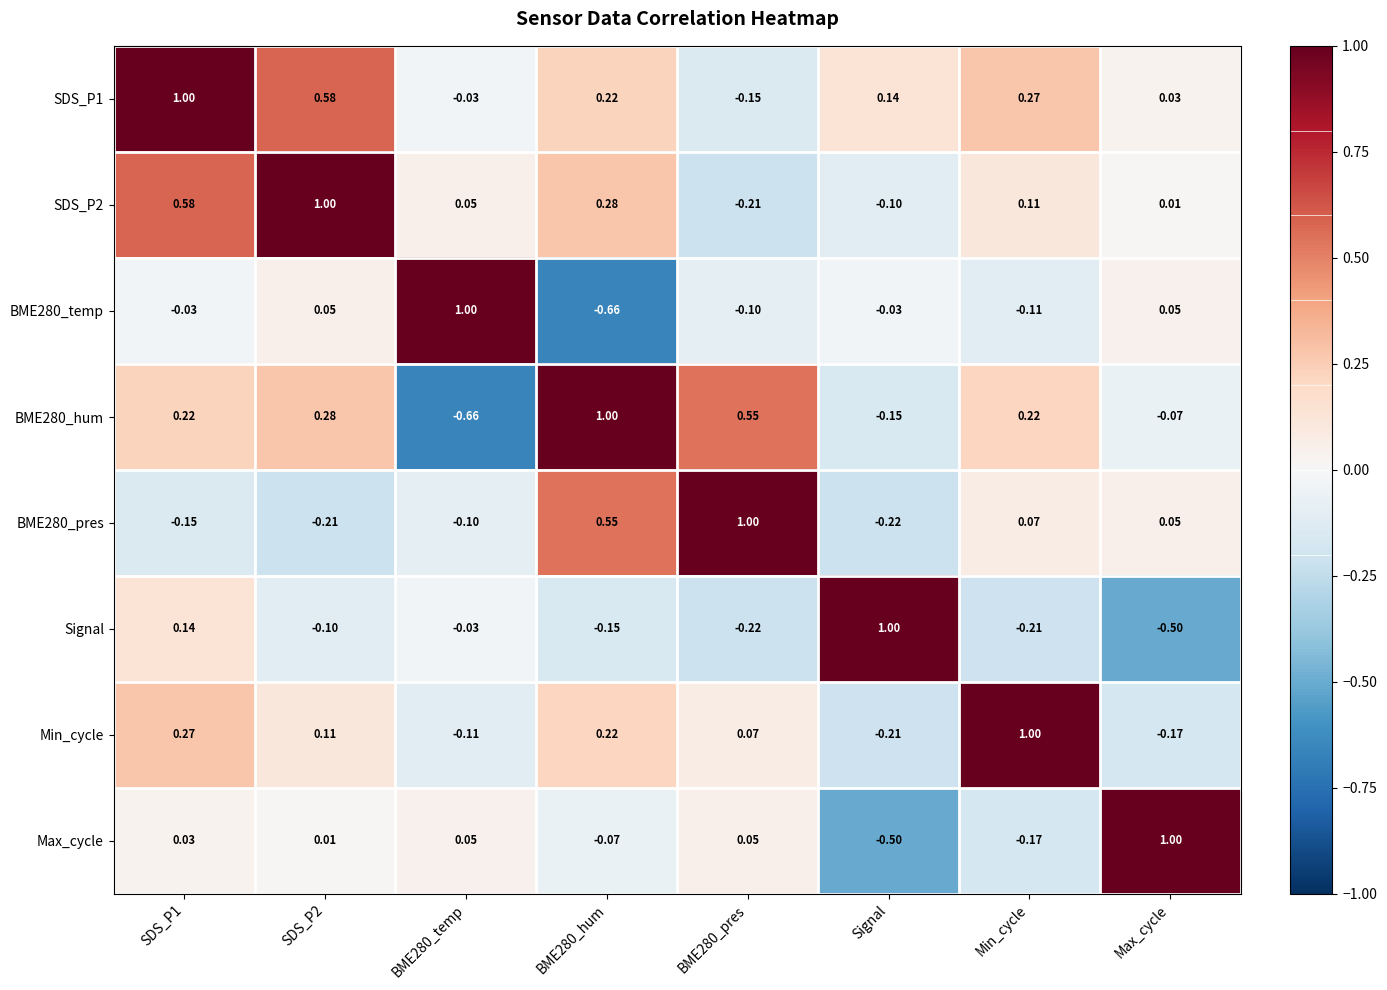

At which label does Signal reach its minimum?

Max_cycle